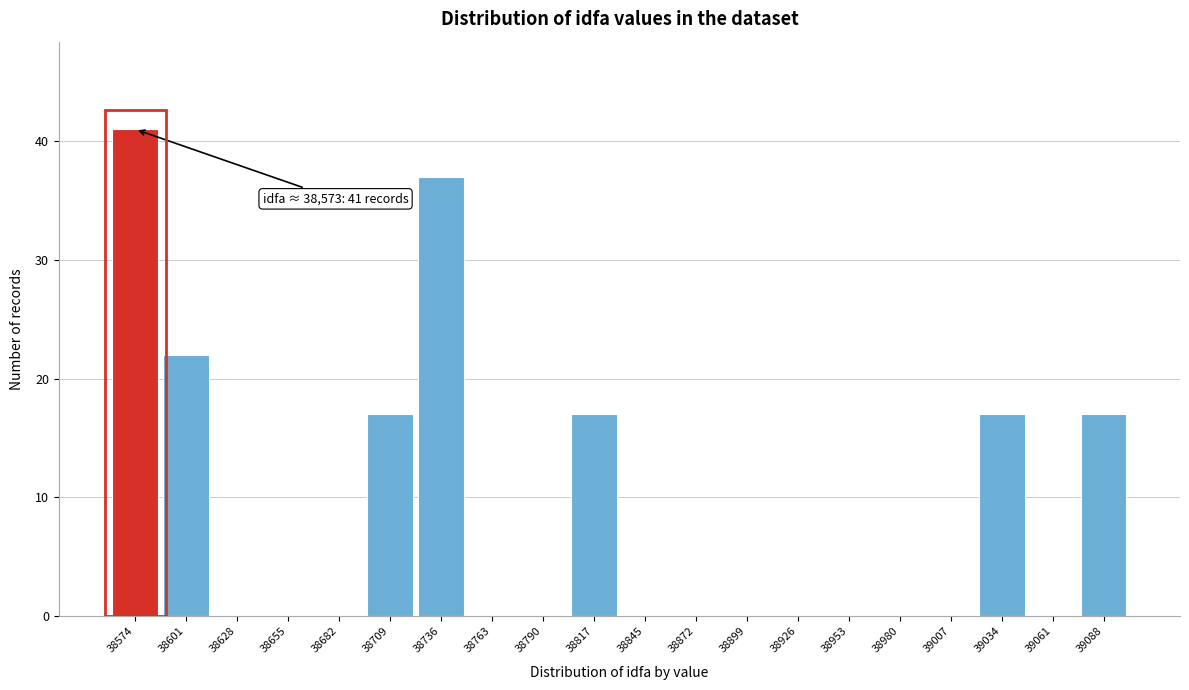

Over which range of the x-axis is the bar tallest?

38560 to 38585